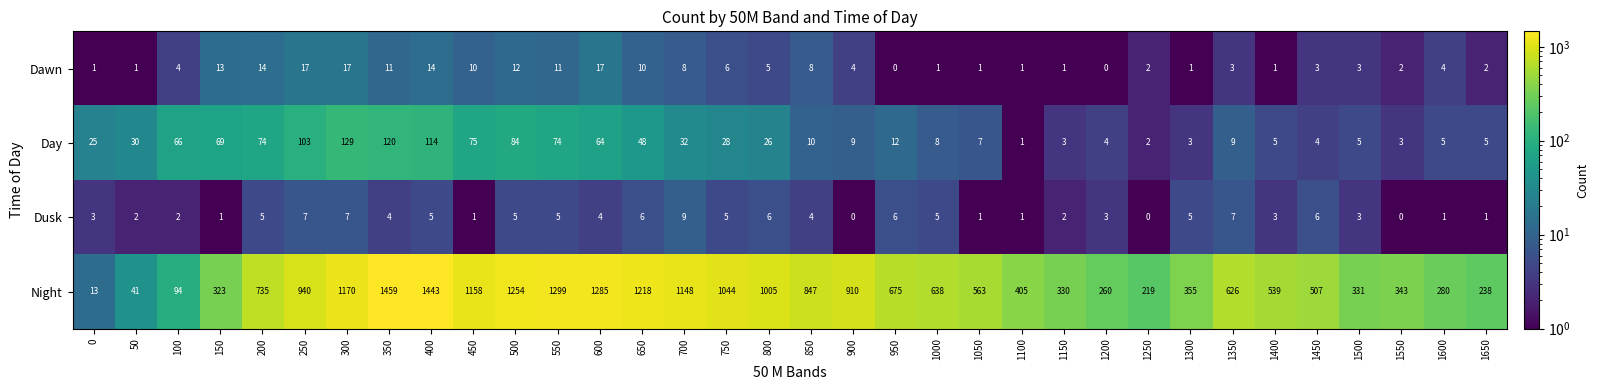

Rank the series at 950 from highest to lowest value.

Night, Day, Dusk, Dawn